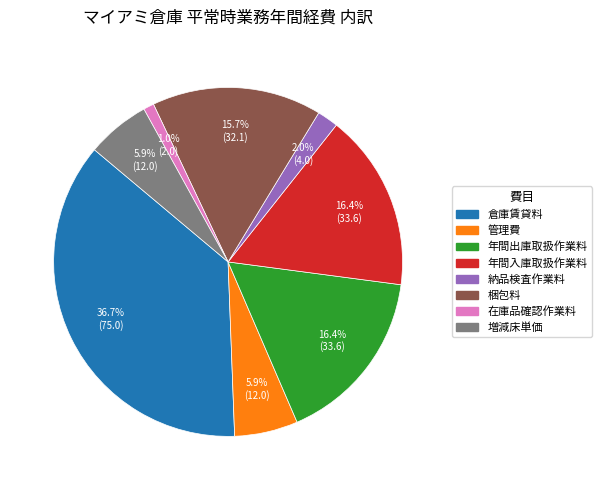

Which slice is the smallest?

在庫品確認作業料